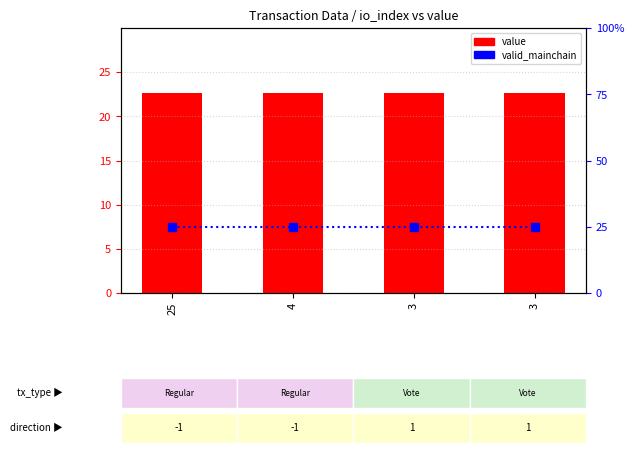

Reading left to right, transcribe all the data shown in this chart.

value: 25=22.7	4=22.7	3=22.7	3=22.7
valid_mainchain: 25=1.0	4=1.0	3=1.0	3=1.0